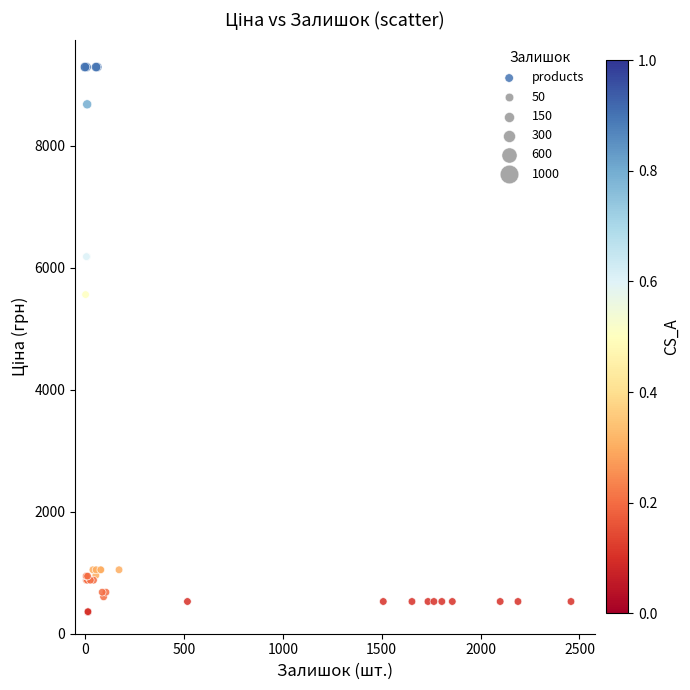

What Y value in the scatter plot is closest to 4821?

5560.3